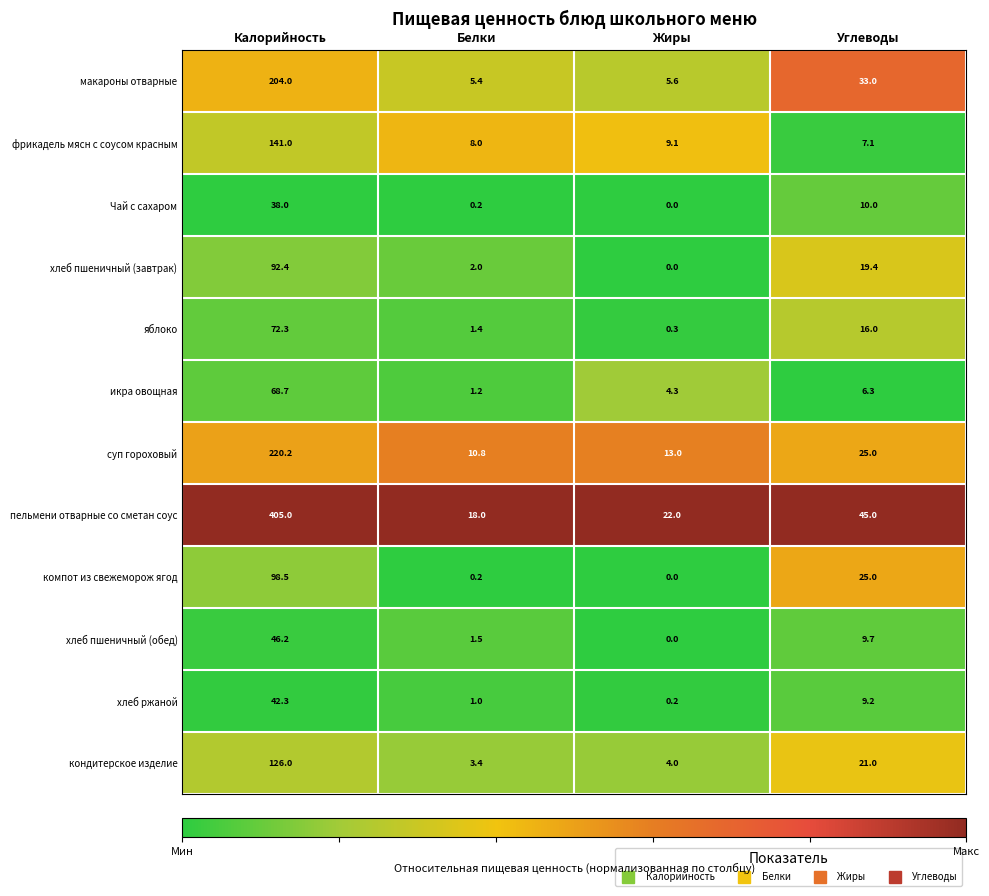

The value of пельмени отварные со сметан соус at Углеводы is 45.0. True or false?

True